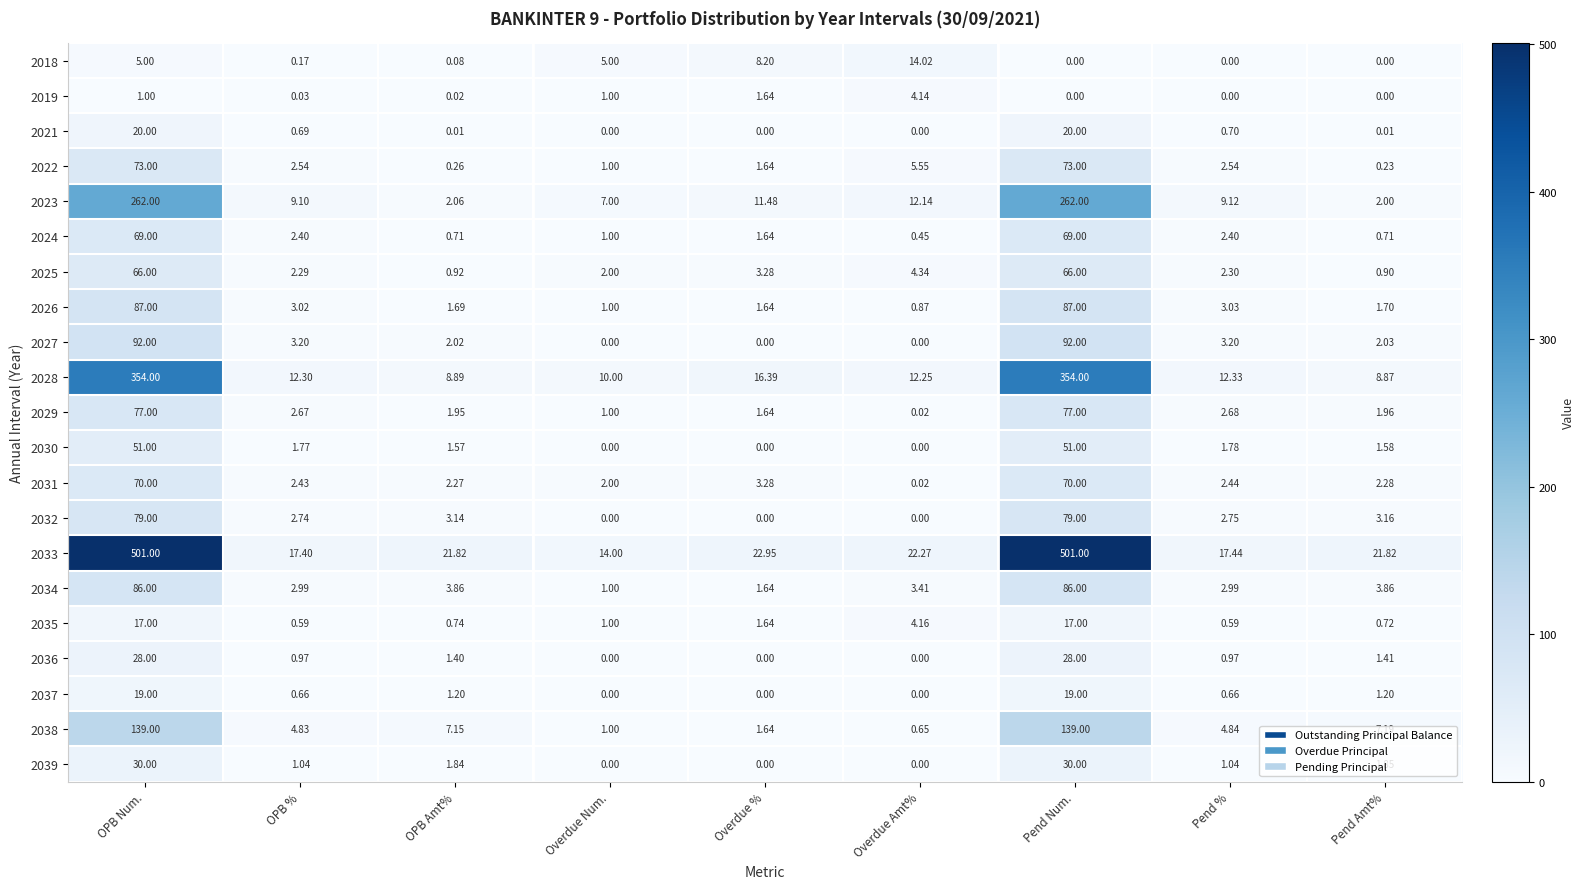

Which category has the highest value in the 2019 series?

Overdue Amt%